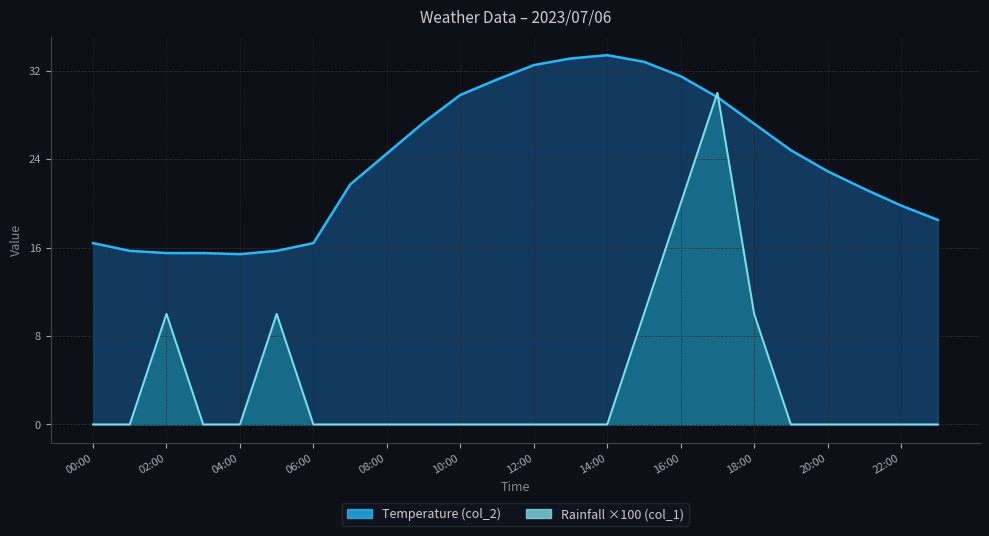

At how many categories does at least one series exceed 9?

24